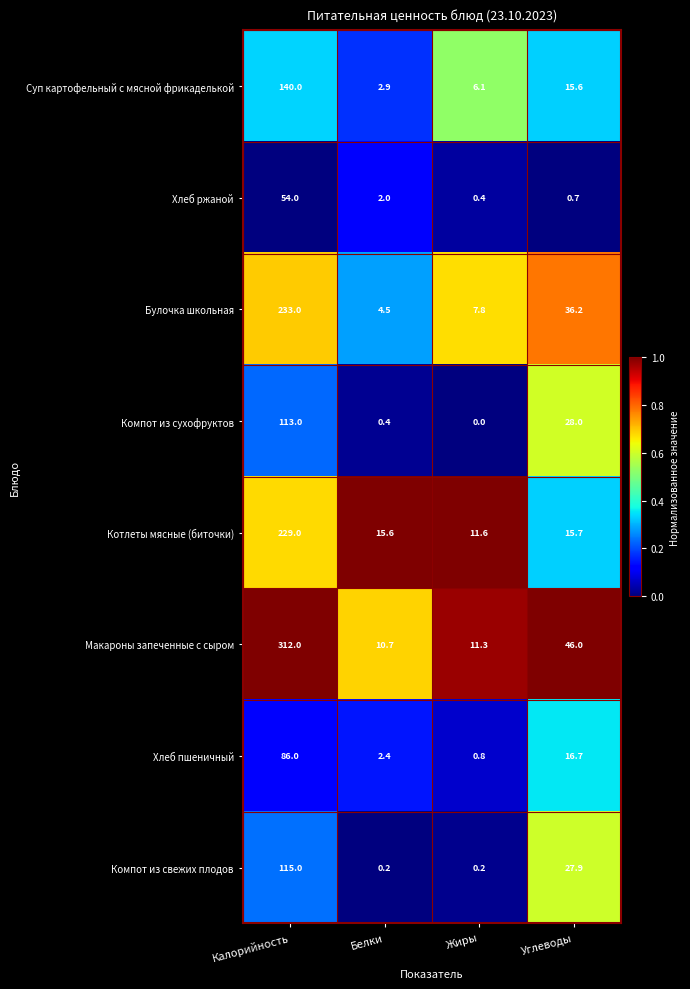

At which category is the sum across all series the highest?

Калорийность